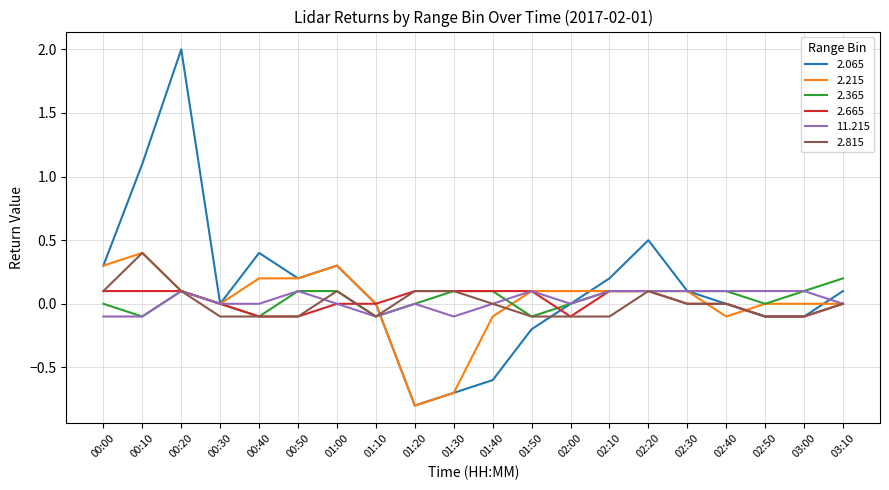

At which category is the sum across all series the highest?

00:20